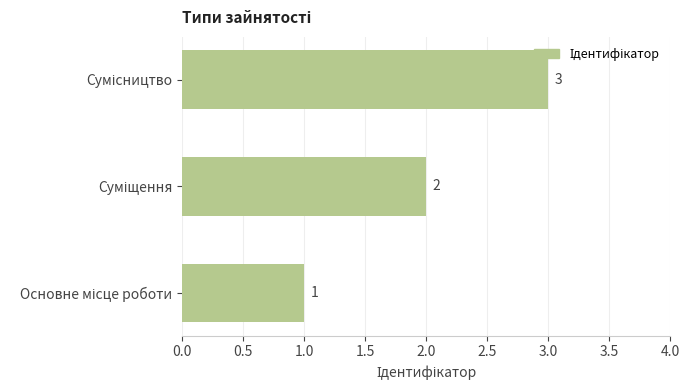

How many distinct data groups are displayed?

1